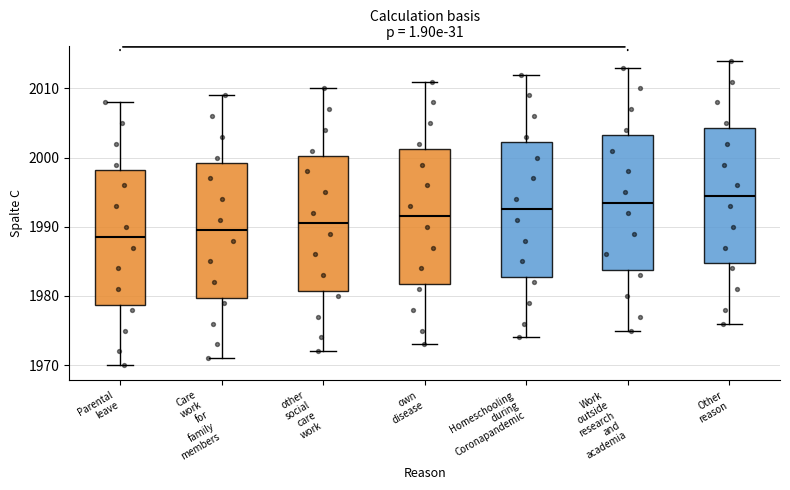

Reading left to right, transcribe this box plot: for each box, give where its median line is, the range the box spans, and where its two whiskers end, as read against the y-axis. The values are not printed on the chart, so give them approximately, as read against the axis.

Parental leave: median 1989, box 1979 to 1998, whiskers 1970 to 2008
Care work for family members: median 1990, box 1980 to 1999, whiskers 1971 to 2009
other social care work: median 1991, box 1981 to 2000, whiskers 1972 to 2010
own disease: median 1992, box 1982 to 2001, whiskers 1973 to 2011
Homeschooling during Coronapandemic: median 1993, box 1983 to 2002, whiskers 1974 to 2012
Work outside research and academia: median 1994, box 1984 to 2003, whiskers 1975 to 2013
Other reason: median 1995, box 1985 to 2004, whiskers 1976 to 2014